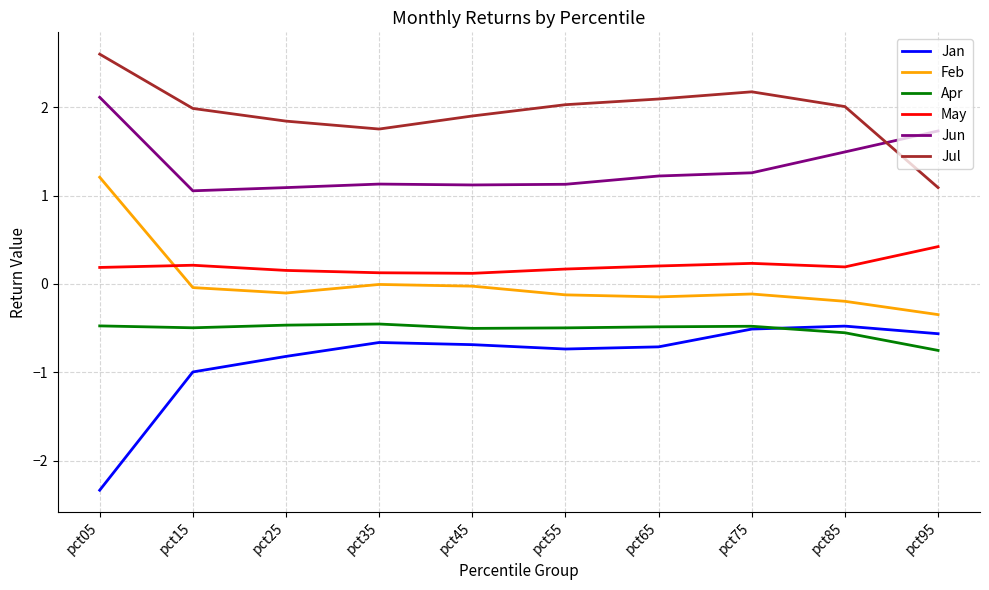

The Jun series shows 2.4 at pct85. True or false?

False